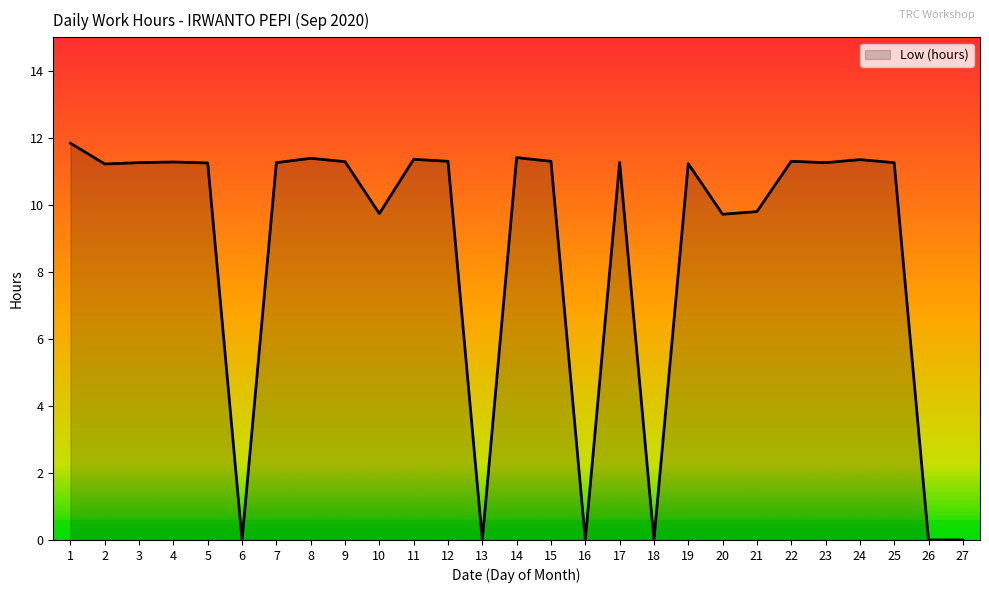

The chart shows a value of 19.9 at 1. True or false?

False